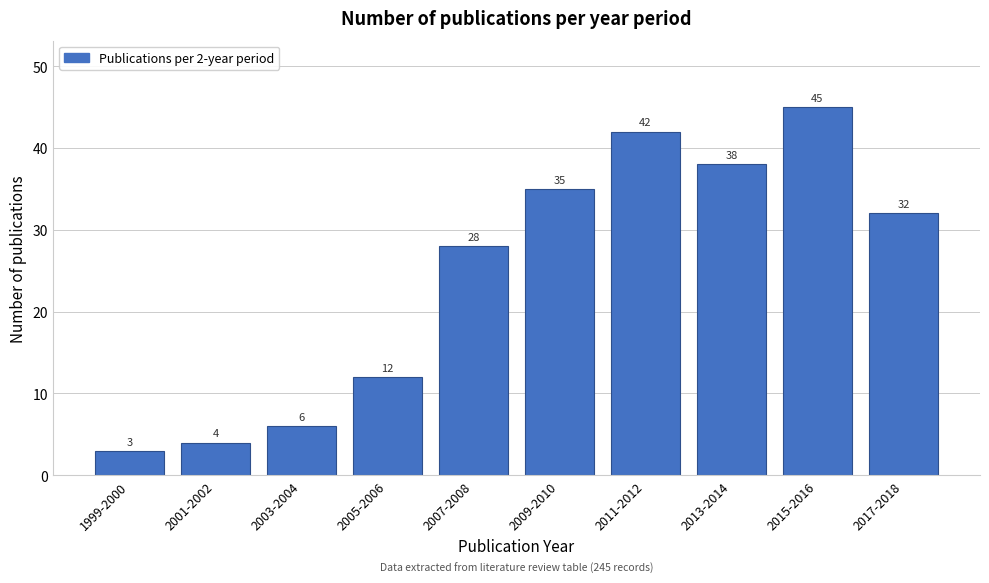

Reading left to right, extract all data points from this chart.

1999-2000=3	2001-2002=4	2003-2004=6	2005-2006=12	2007-2008=28	2009-2010=35	2011-2012=42	2013-2014=38	2015-2016=45	2017-2018=32